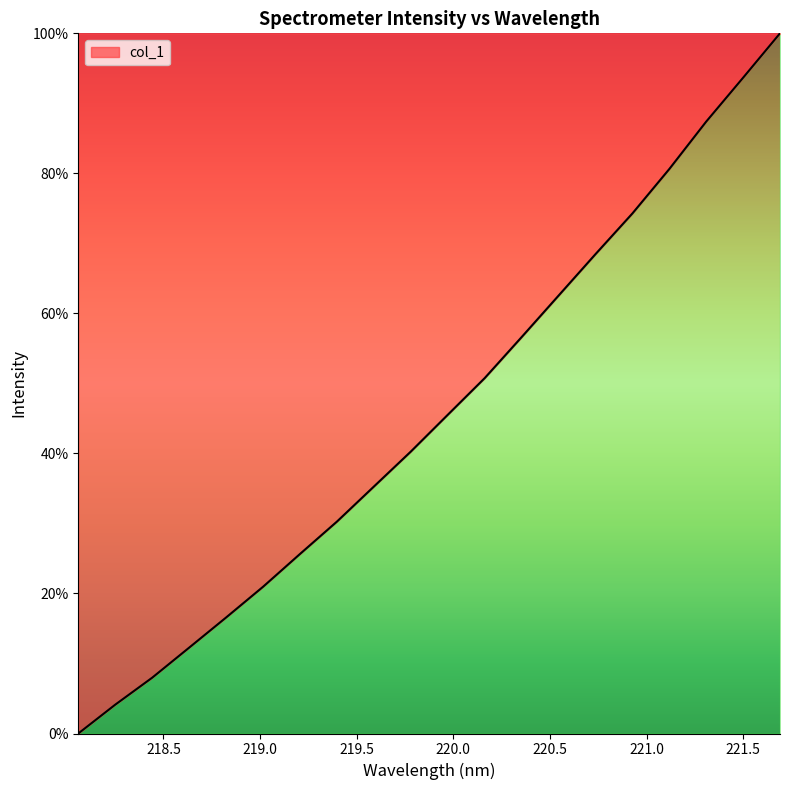

What is the difference between the maximum and minimum values?

100.0